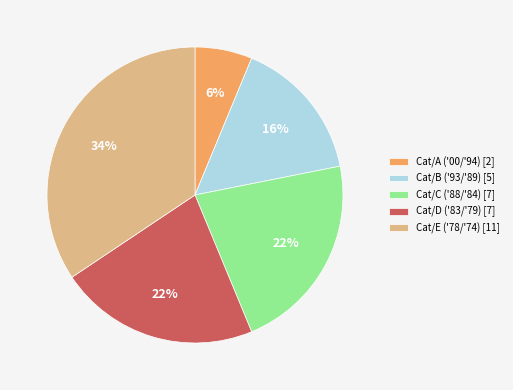

True or false: Cat/A accounts for 1% of the total.

False